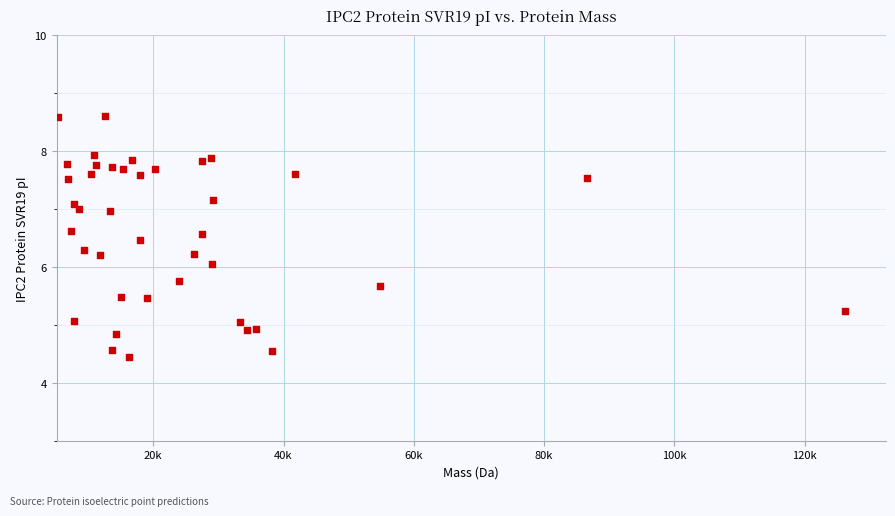

What is the range of X values (max minus min)?

120747.3